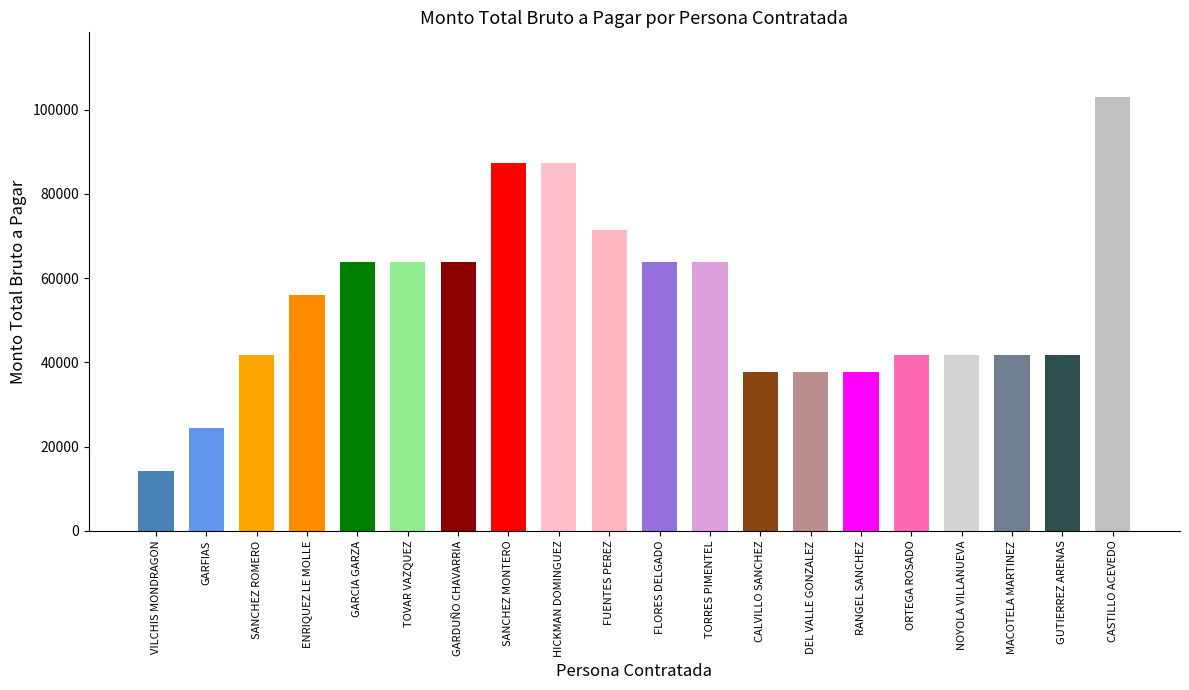

Are the bars grouped side by side (vs. stacked)?

No